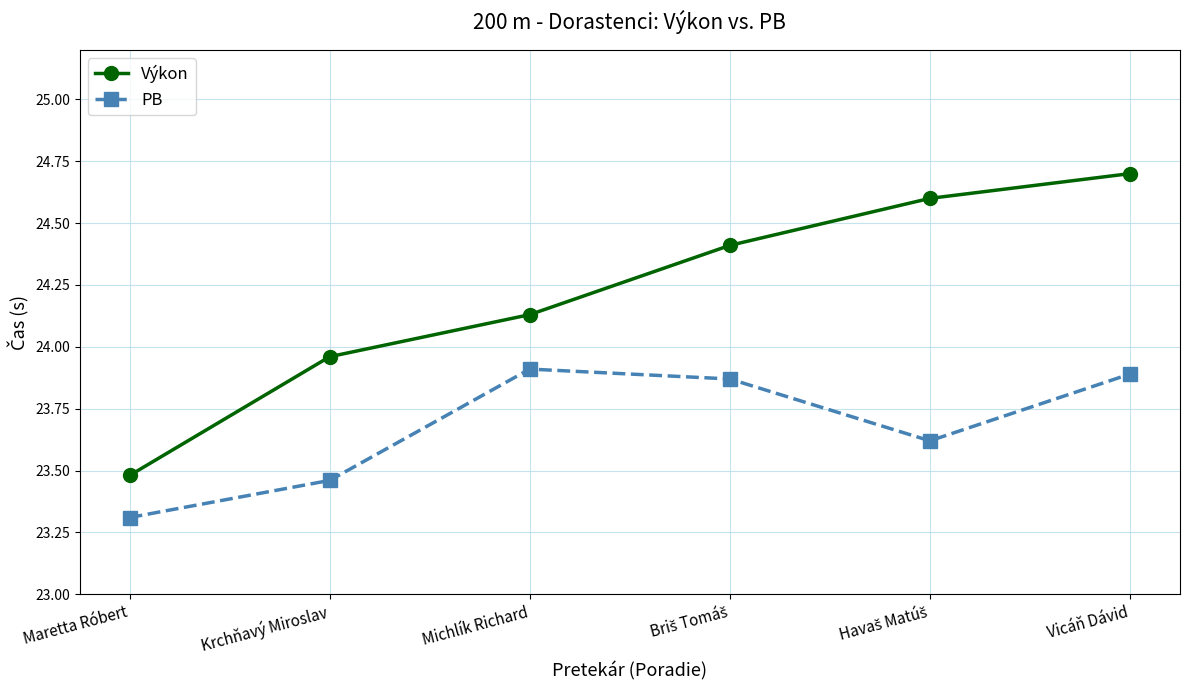

True or false: Výkon and PB cross at least once.

False